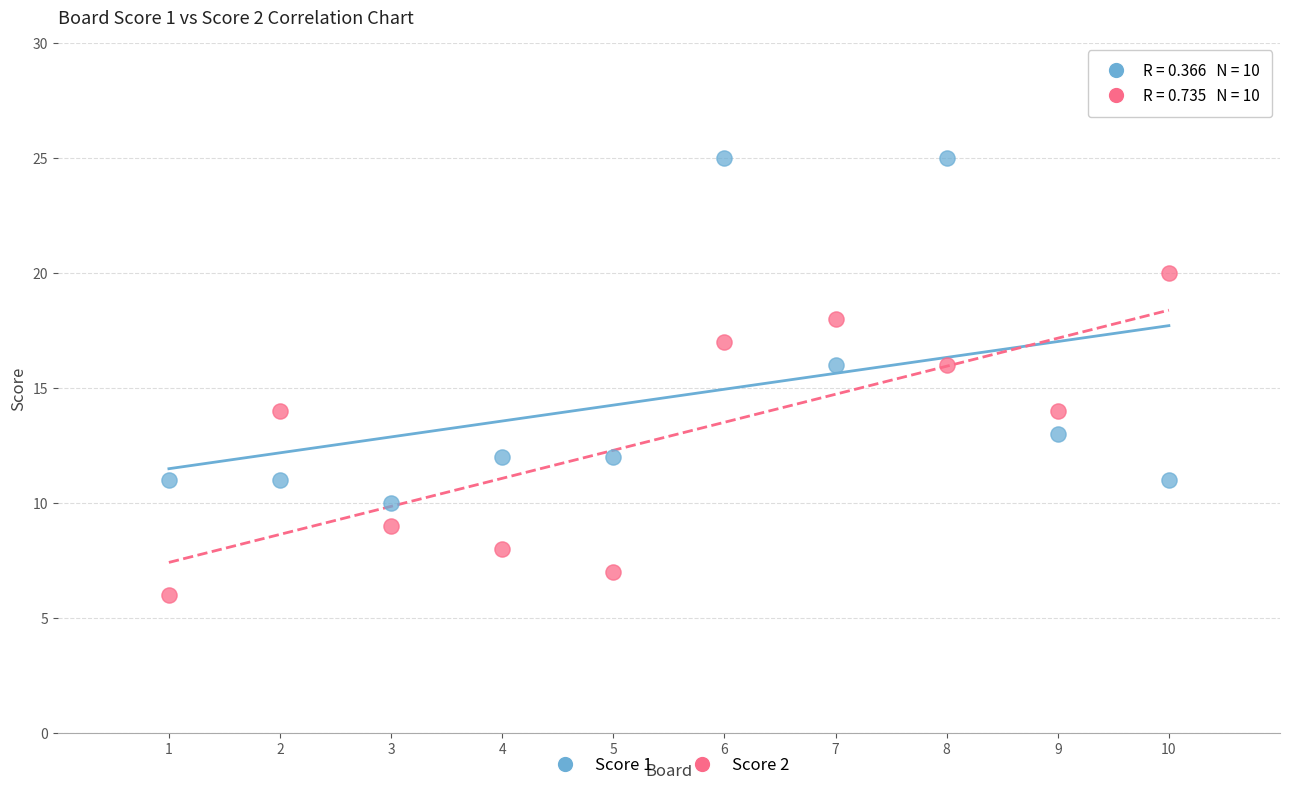

Which series reaches the minimum Y coordinate?

Score 2